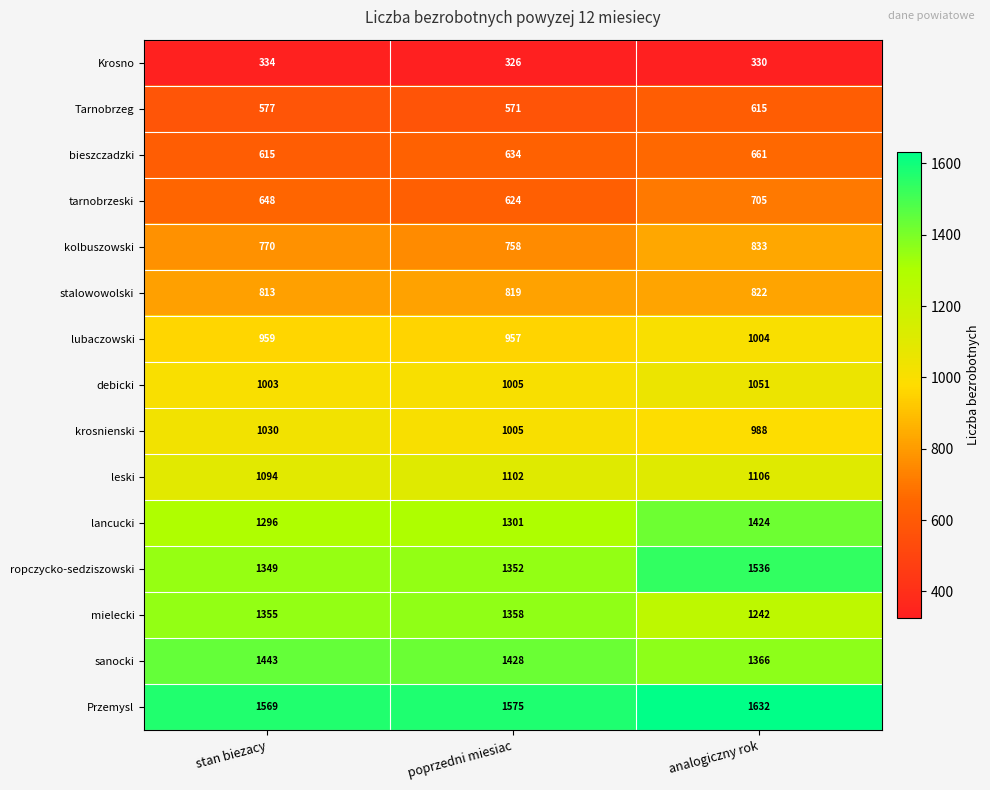

True or false: Tarnobrzeg has a value of 571 at poprzedni miesiac.

True